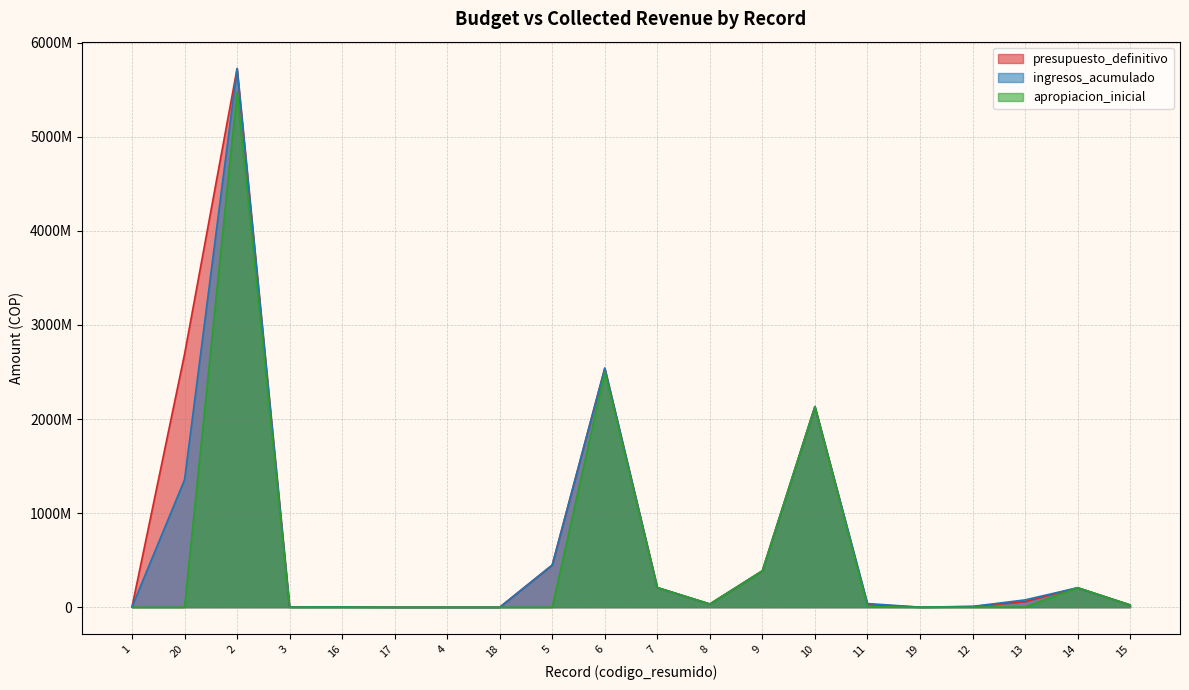

Which series has the largest total across all categories?

presupuesto_definitivo